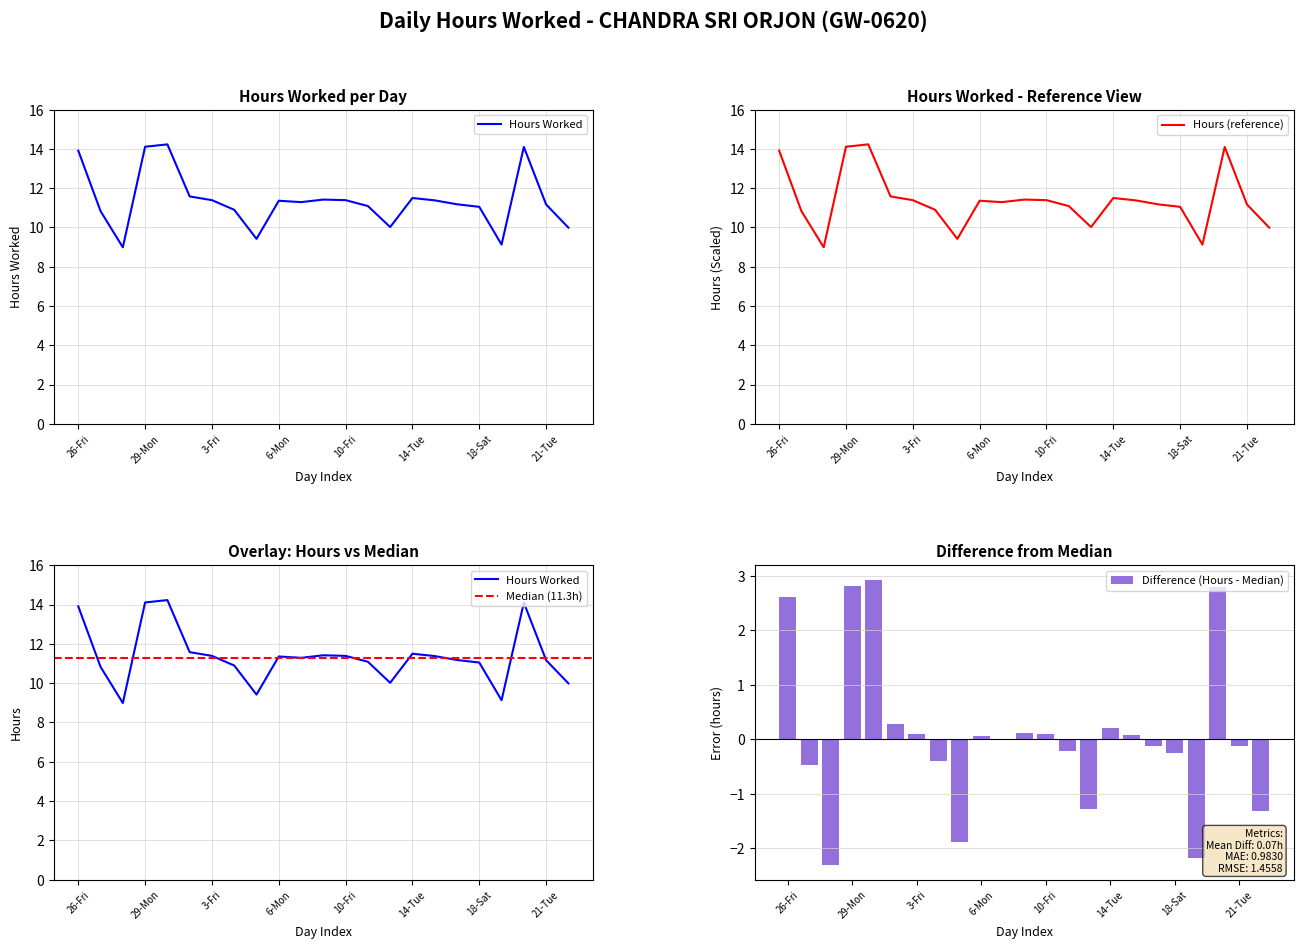

What is the smallest value displayed?

9.0